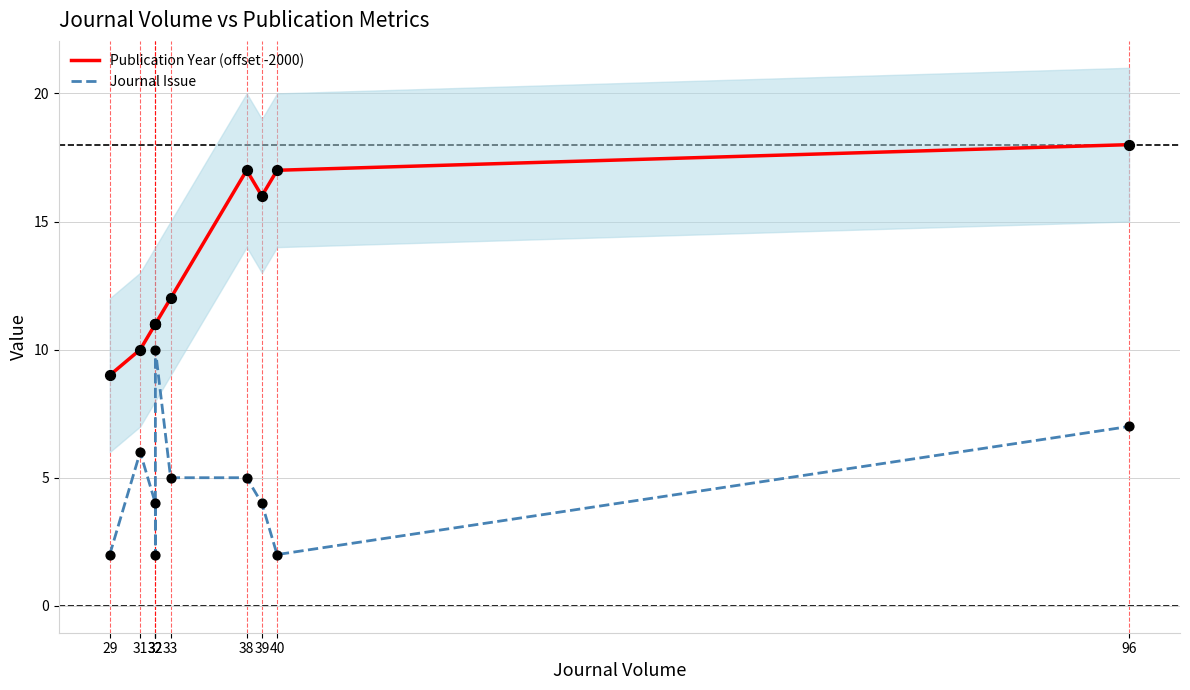

What is the total value across all series at 32?

15